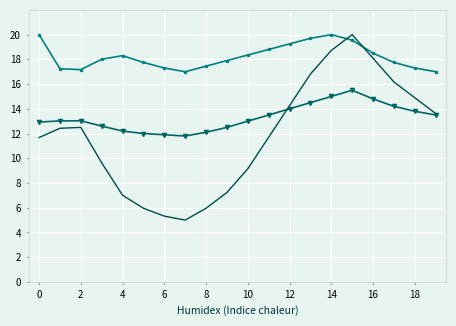

What is the maximum value shown in the chart?

20.0